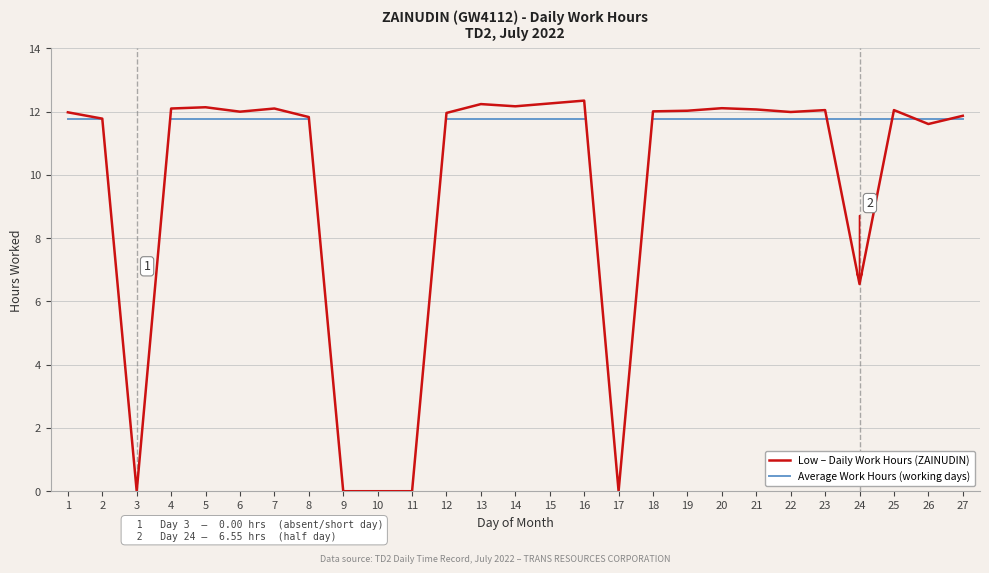

Which series has the largest range (max minus min)?

Low – Daily Work Hours (ZAINUDIN)